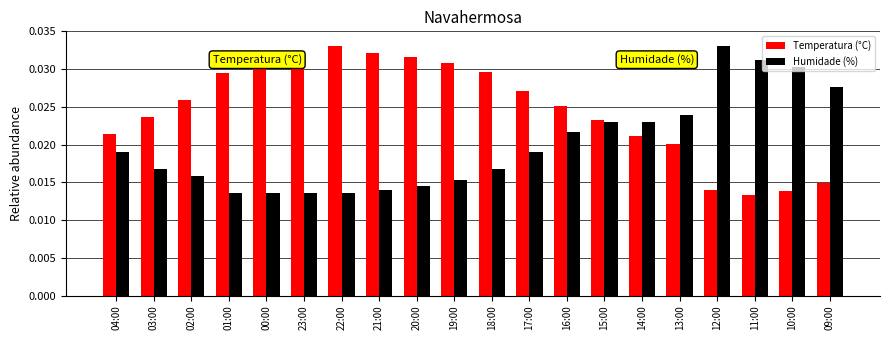

Rank the series at 19:00 from highest to lowest value.

Temperatura (°C), Humidade (%)